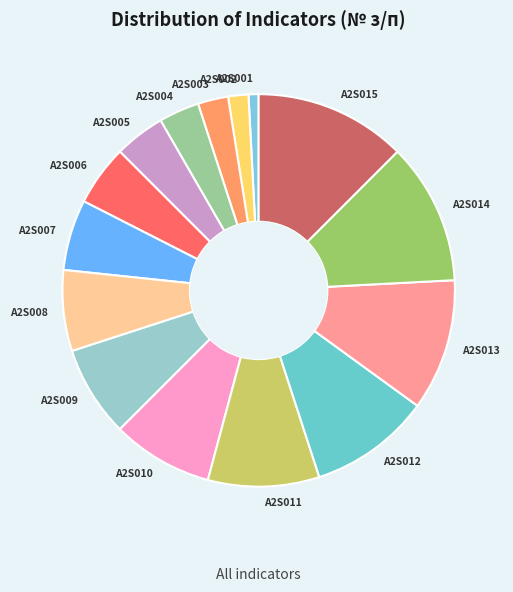

Is the sum of A2S014 and A2S004 greater than half?

No